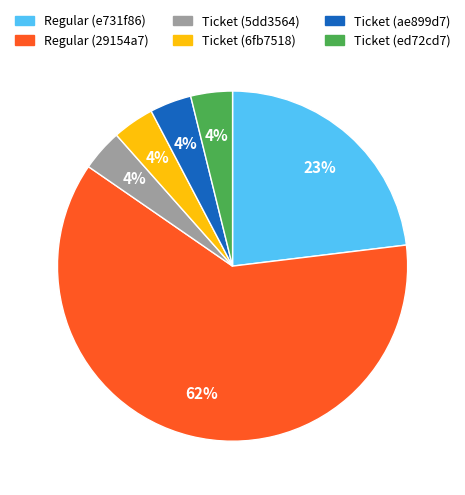

Is there any slice that represents more than half of the pie?

Yes